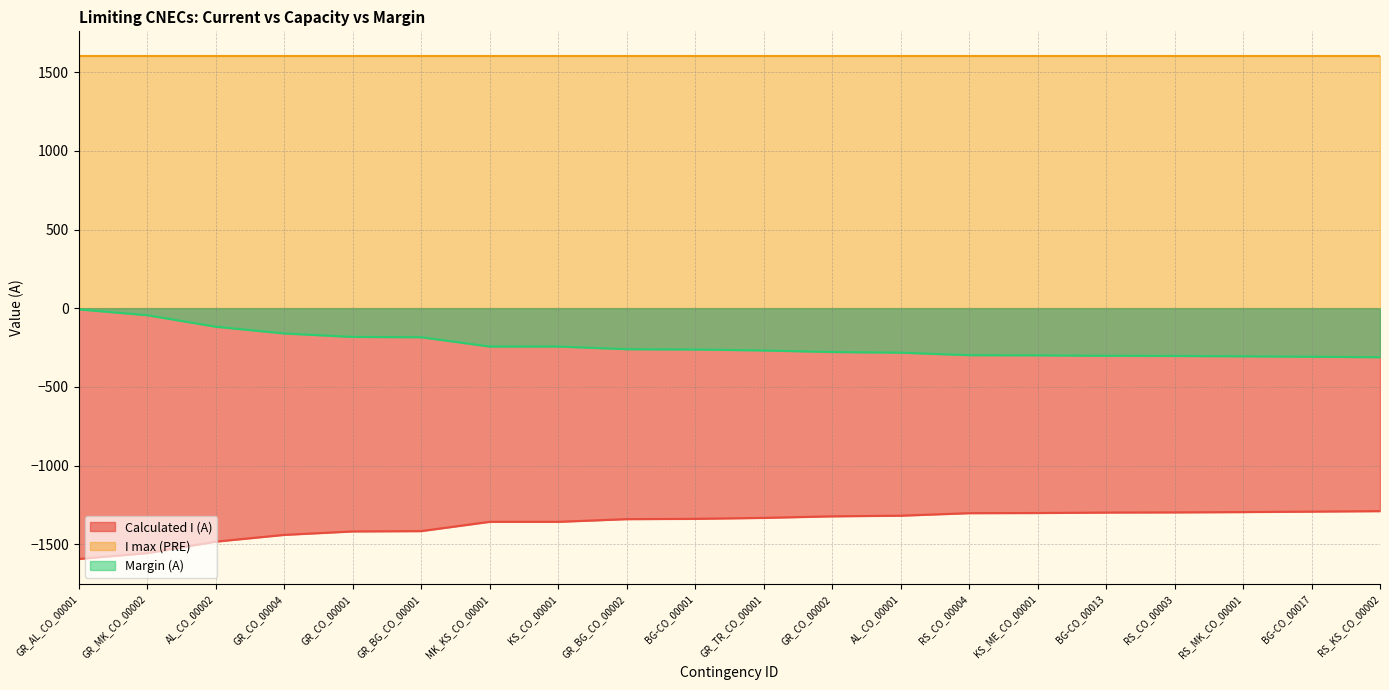

The value of Calculated I (A) at KS_ME_CO_00001 is -383. True or false?

False